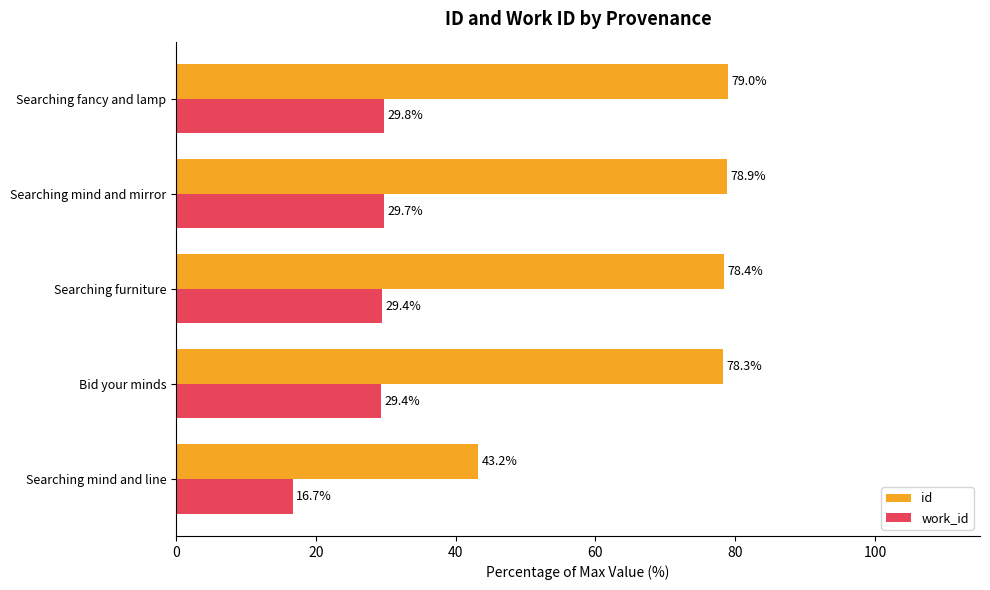

Rank the series by their maximum value, from lowest to highest.

work_id, id